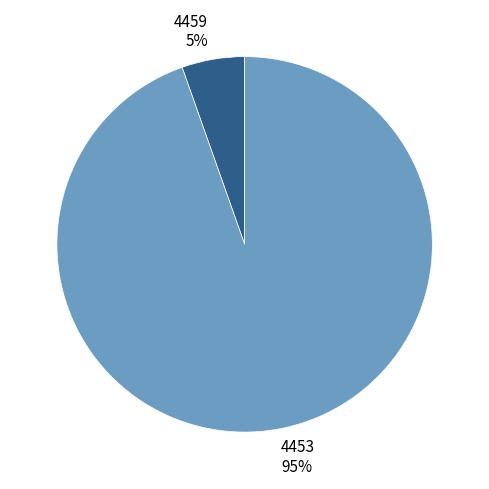

Is the sum of 4453 and 4459 greater than half?

Yes